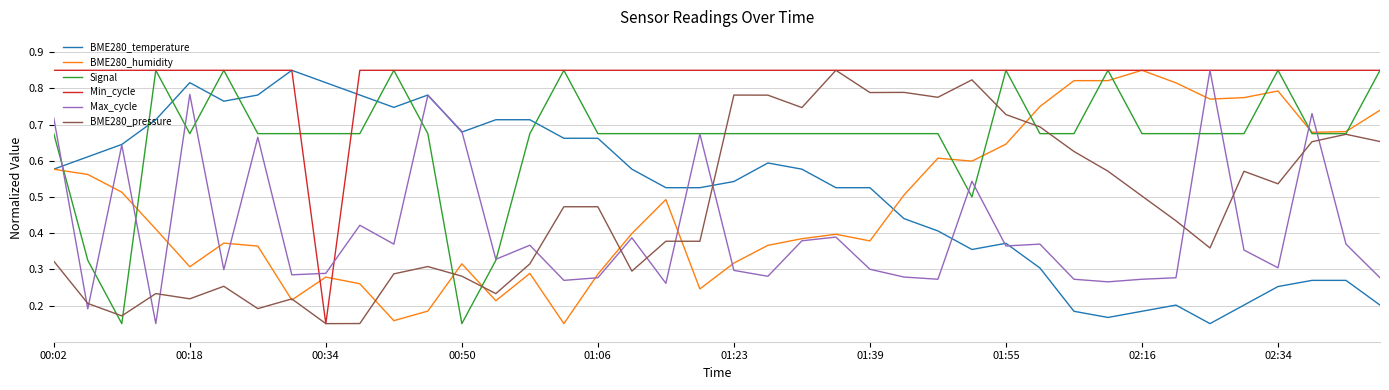

Which series ends up on top after the final intersection of BME280_pressure and BME280_temperature?

BME280_pressure